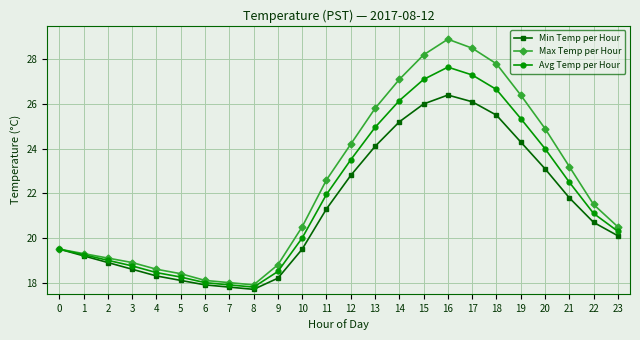

Which series has the widest spread of values?

Max Temp per Hour